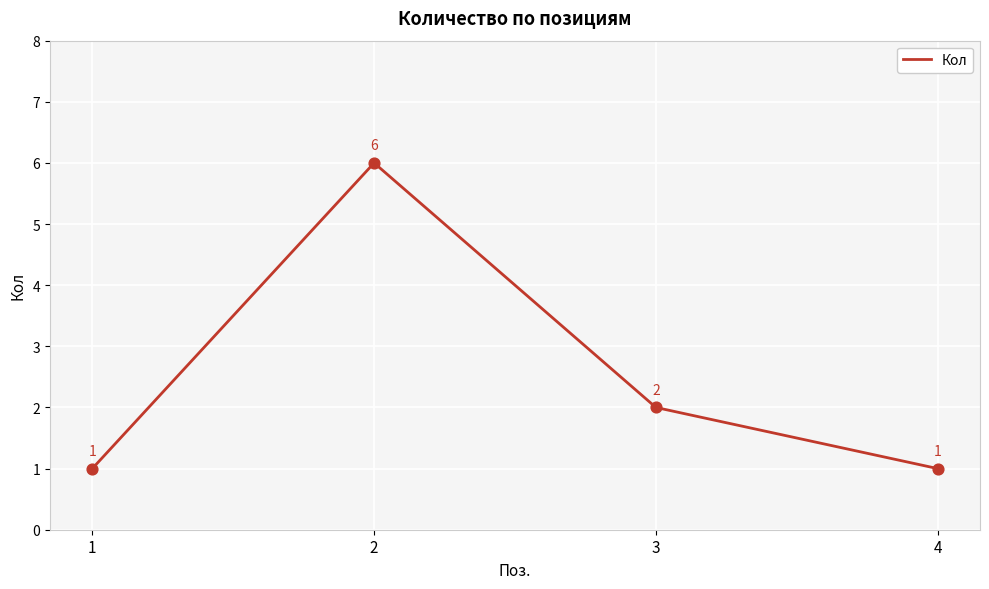

What is the ratio of the value at 1 to the value at 4?

1.0